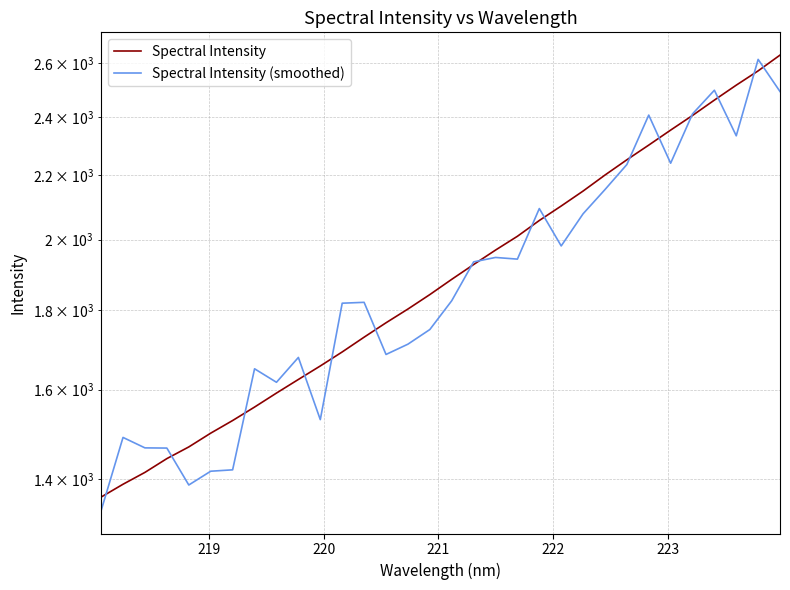

Is the value of Spectral Intensity (smoothed) at 21 greater than the value of Spectral Intensity at 21?

No